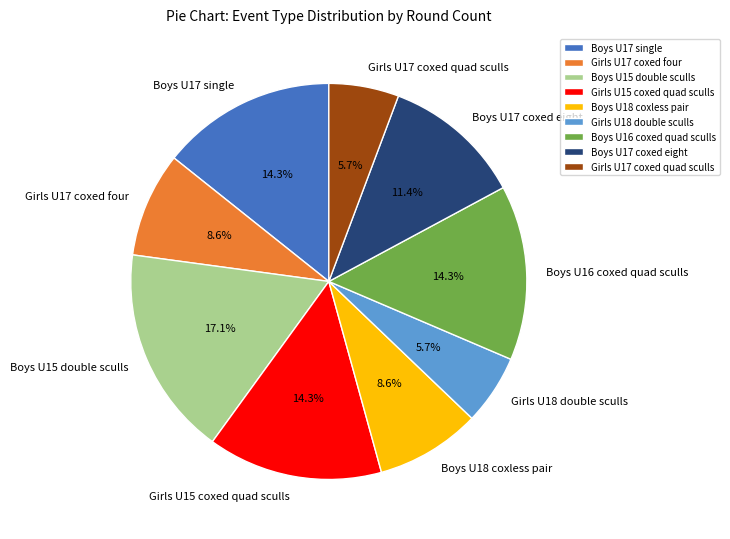

Is there any slice that represents more than half of the pie?

No